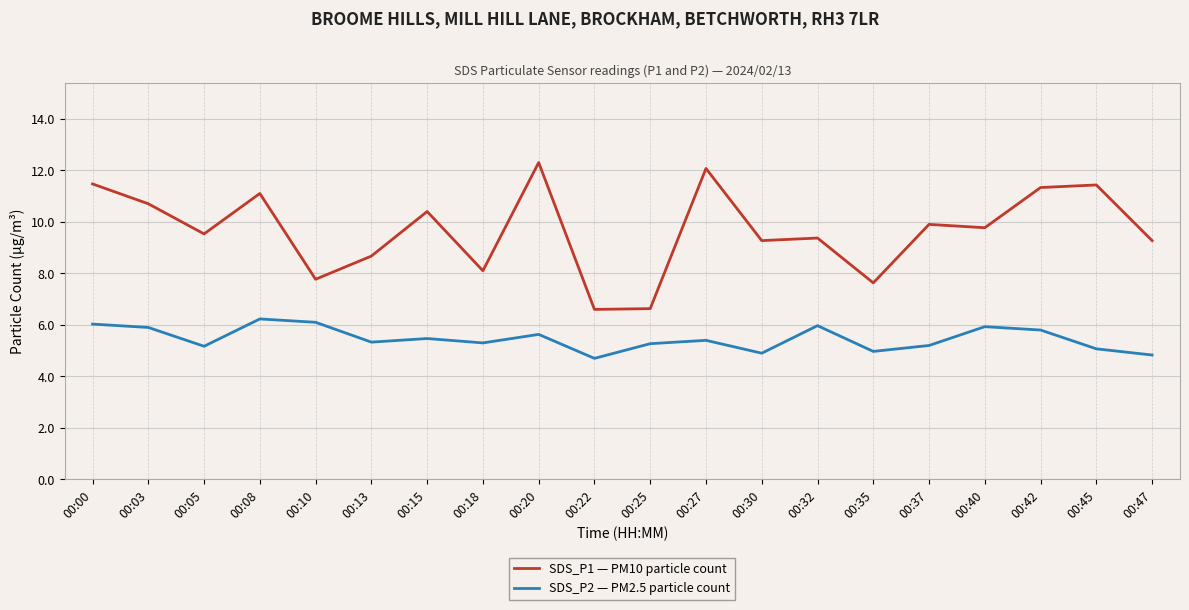

How many values in the SDS_P1 — PM10 particle count series are below 9?

6